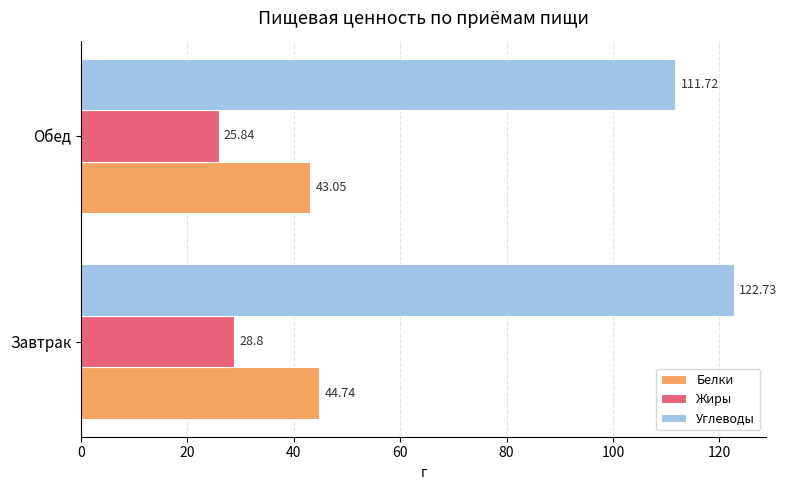

Which series changed the most between Завтрак and Обед?

Углеводы